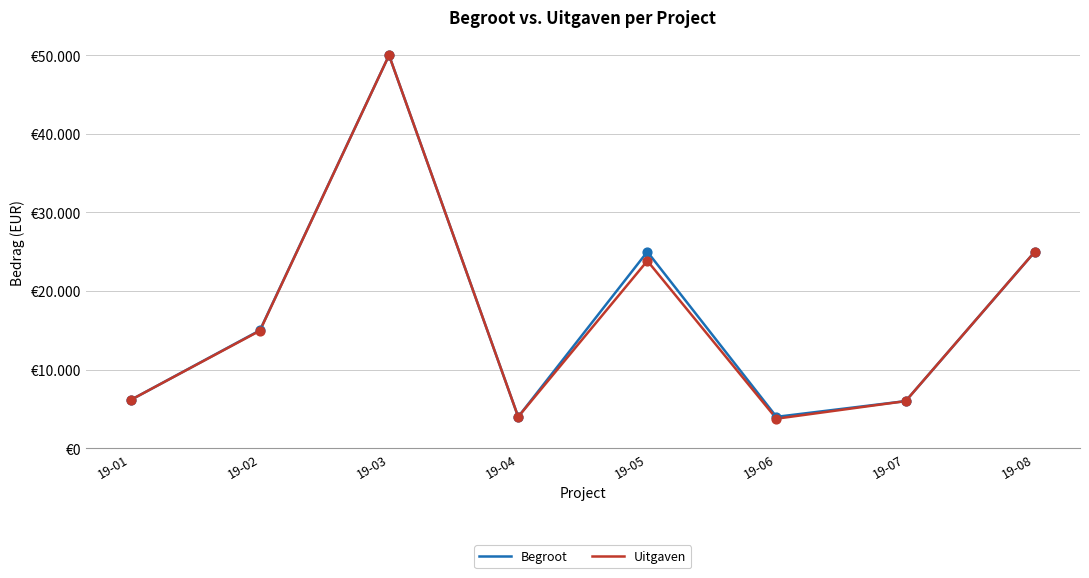

Is the value of Uitgaven at 19-07 greater than the value of Begroot at 19-04?

Yes